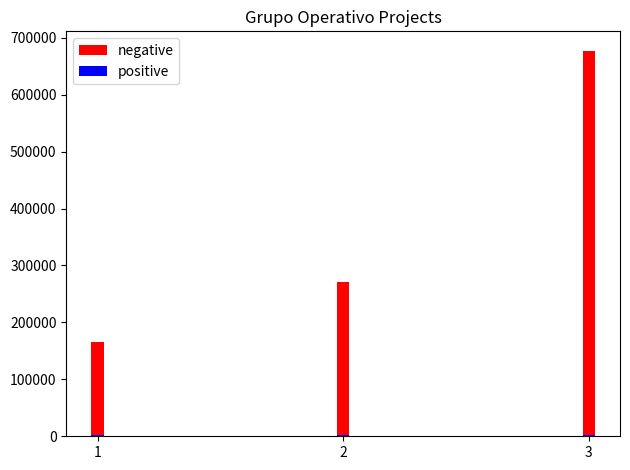

Is the value of negative at 1 greater than the value of positive at 2?

Yes